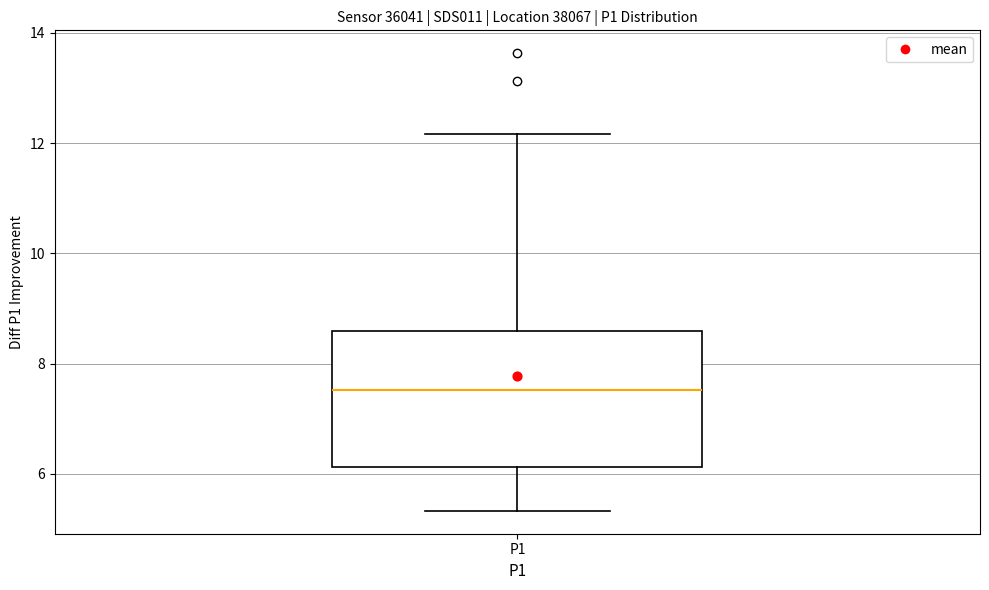

Where is the upper edge of the box for P1 on the y-axis? The values are not printed on the chart, so give them approximately, as read against the axis.

8.6